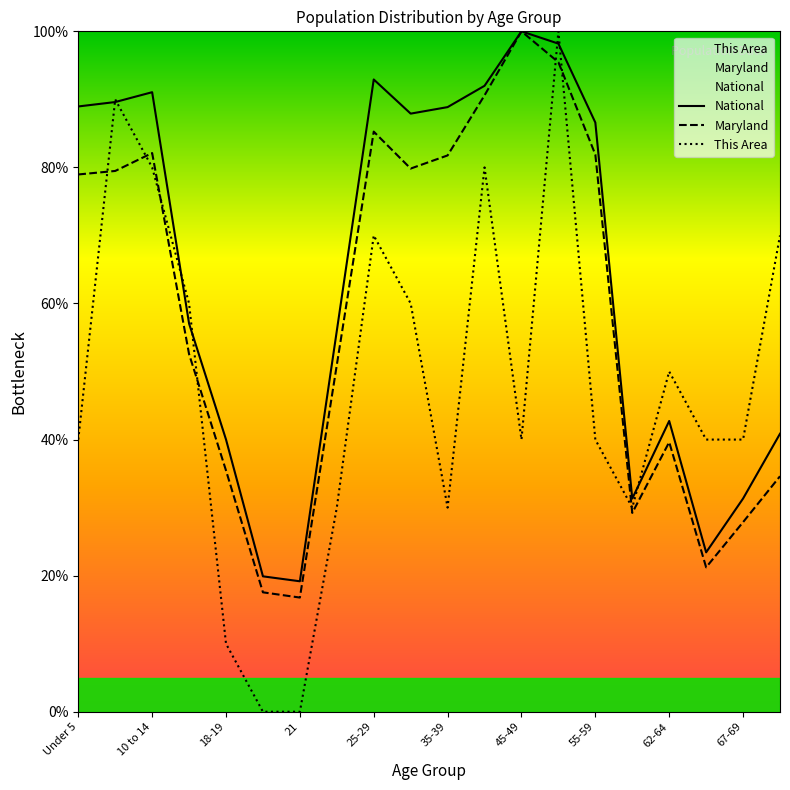

What is the greatest value displayed?

100.0